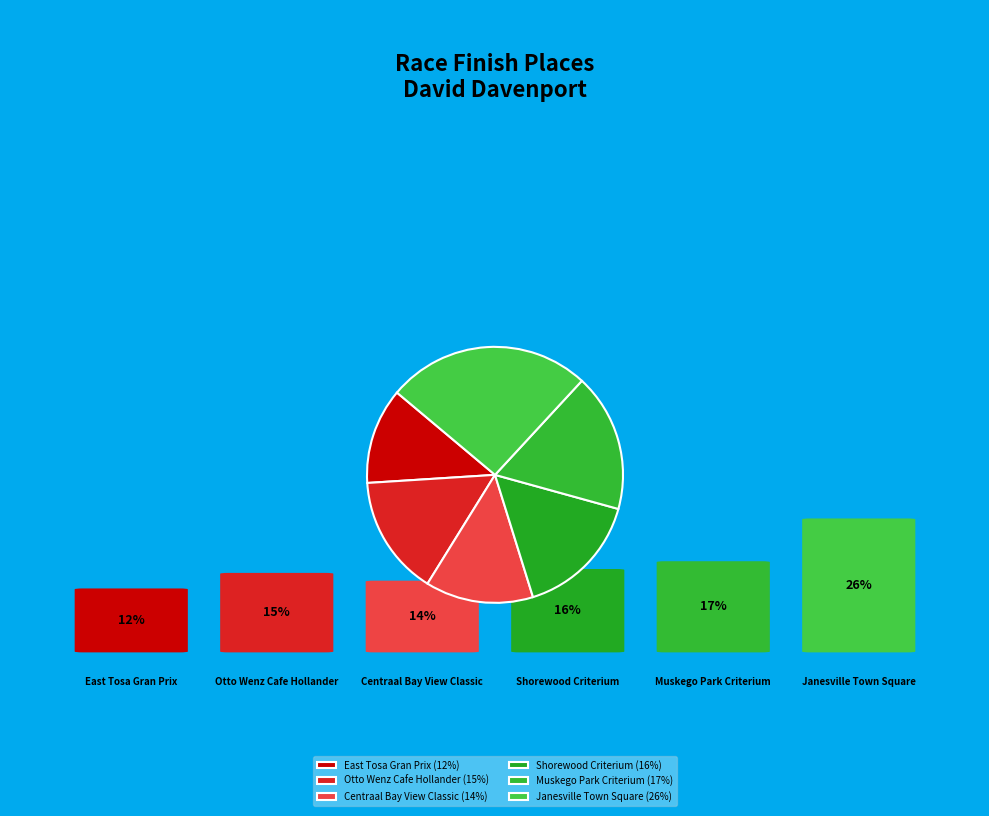

How many segments does this pie chart have?

6